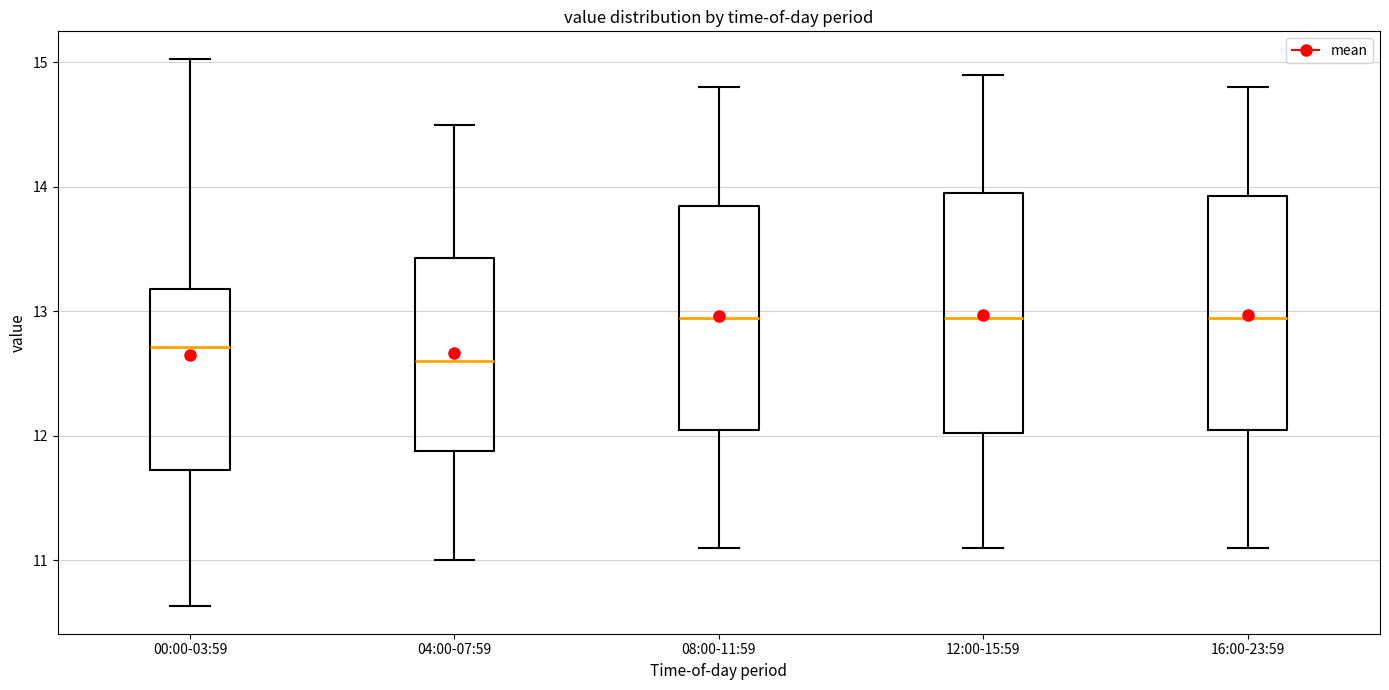

Reading left to right, read every box against the y-axis: the position of its median line, the range the box covers, and the ends of its whiskers. The values are not printed on the chart, so give them approximately, as read against the axis.

00:00-03:59: median 12.7, box 11.7 to 13.2, whiskers 10.6 to 15.0
04:00-07:59: median 12.6, box 11.9 to 13.4, whiskers 11.0 to 14.5
08:00-11:59: median 13.0, box 12.1 to 13.9, whiskers 11.1 to 14.8
12:00-15:59: median 13.0, box 12.0 to 14.0, whiskers 11.1 to 14.9
16:00-23:59: median 13.0, box 12.1 to 13.9, whiskers 11.1 to 14.8